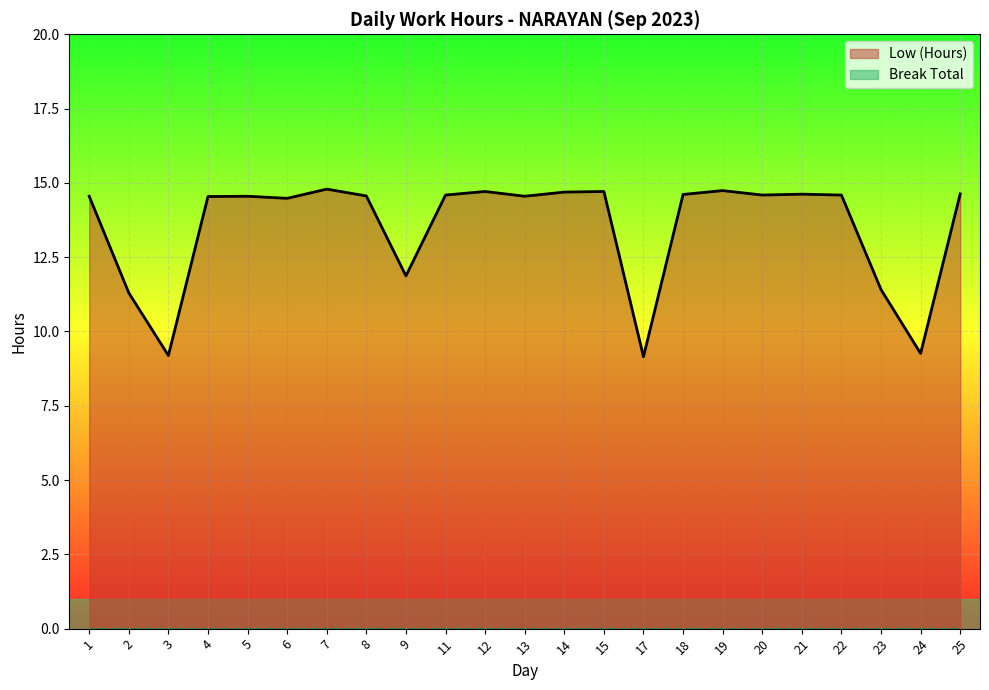

Which has a higher value, 23 or 2?

23